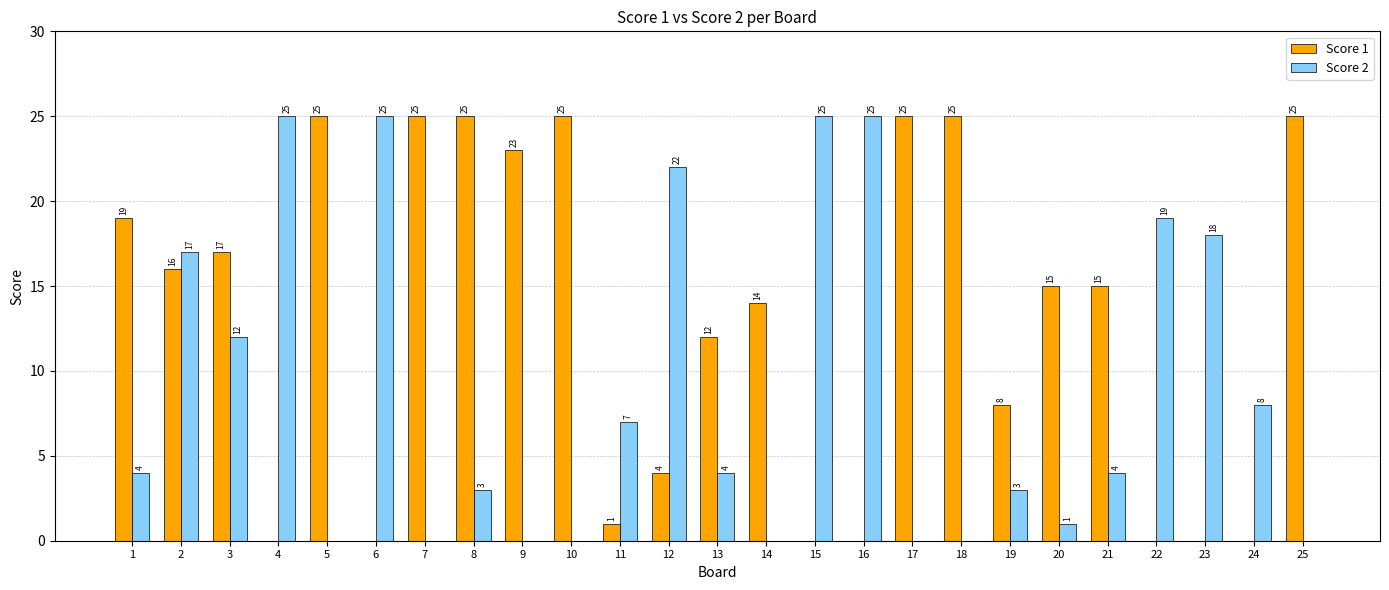

How many data points does each series have?

25